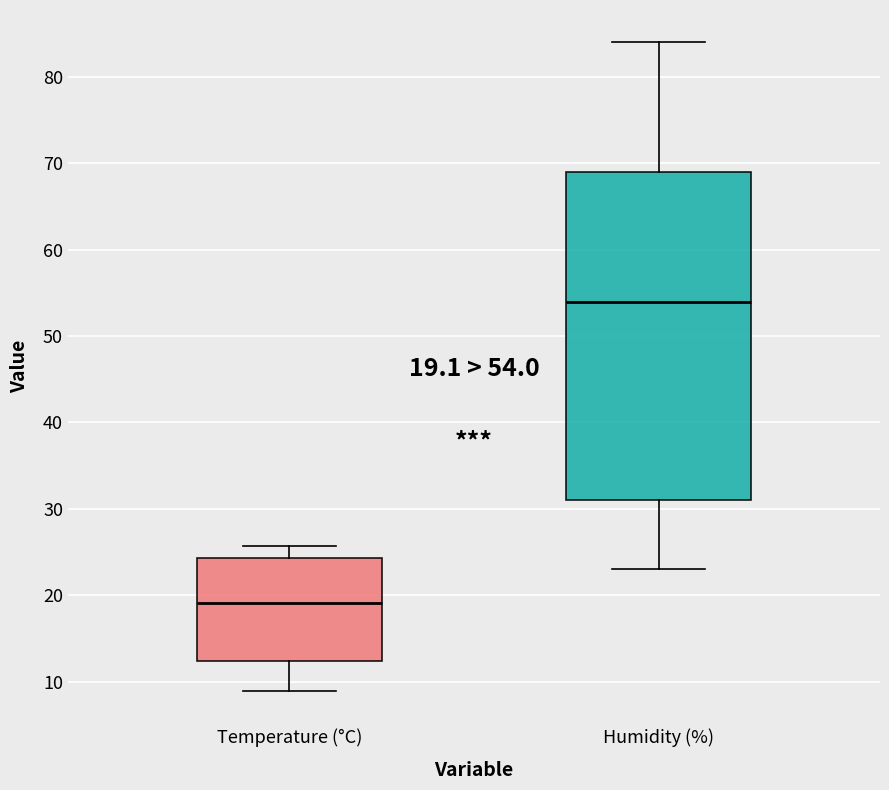

Which box's median line is the highest?

Humidity (%)